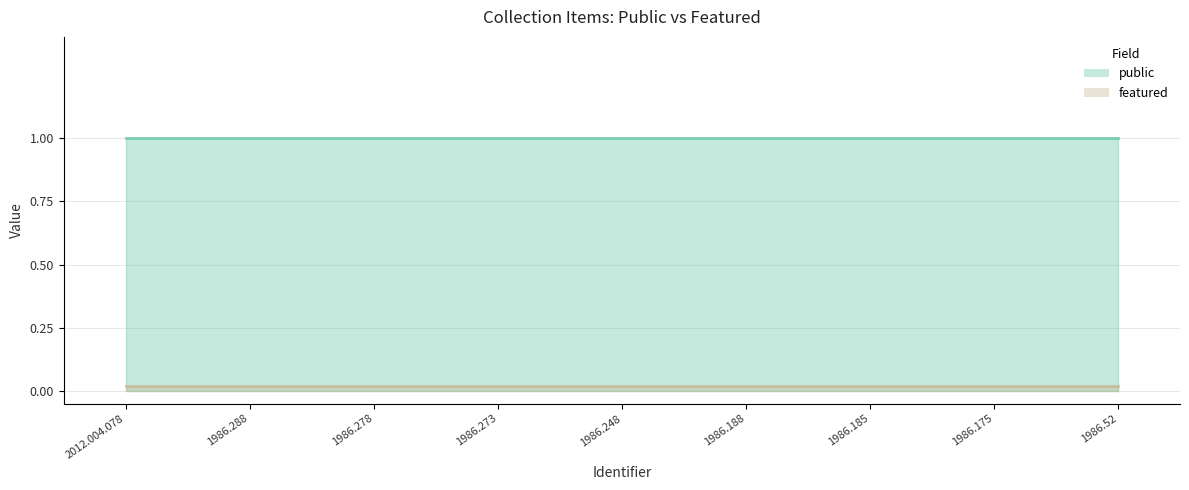

Does the chart display data point markers on the line(s)?

No